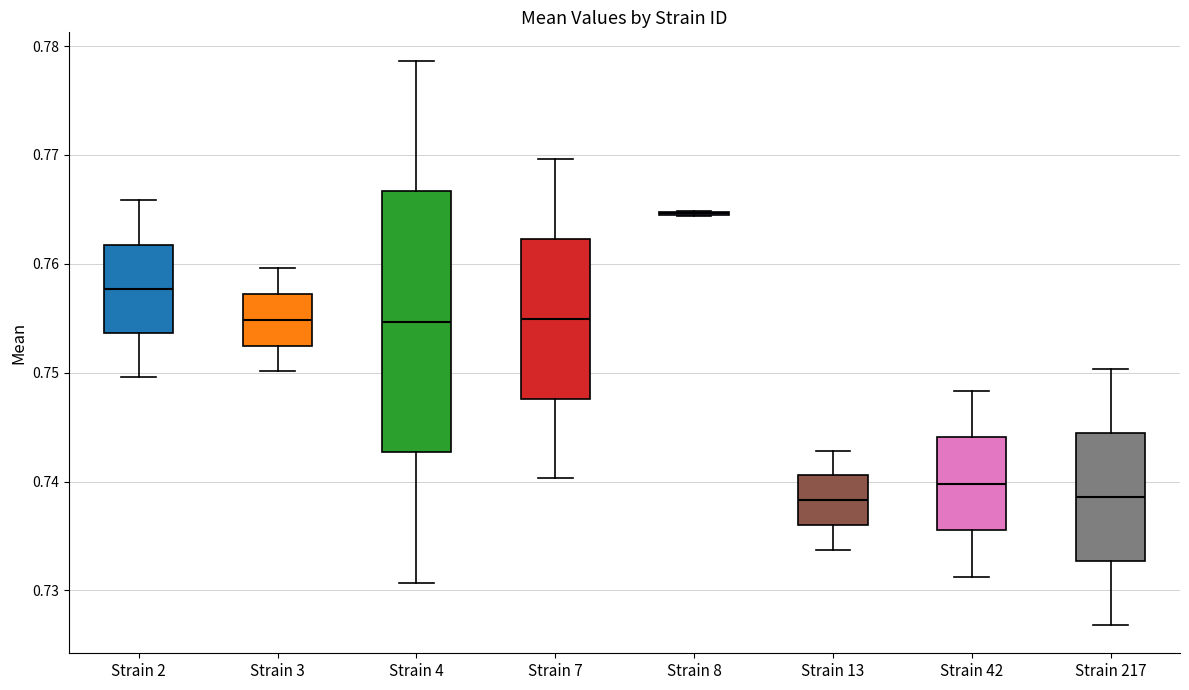

Where does the median line of the box for Strain 42 sit on the y-axis? The values are not printed on the chart, so give them approximately, as read against the axis.

0.740